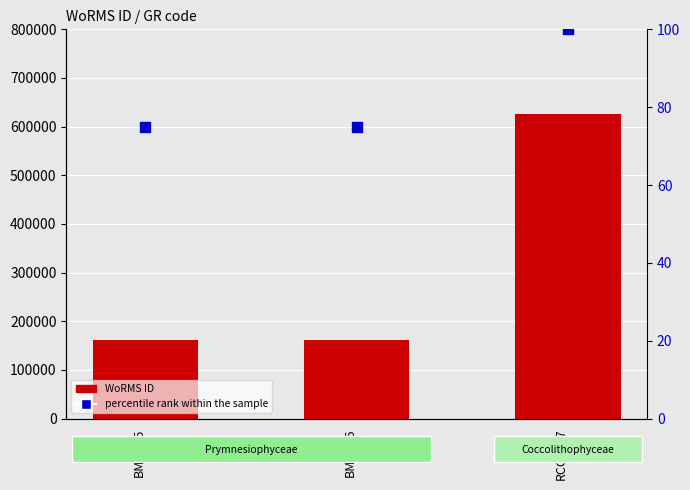

Which series has the largest total across all categories?

WoRMS ID